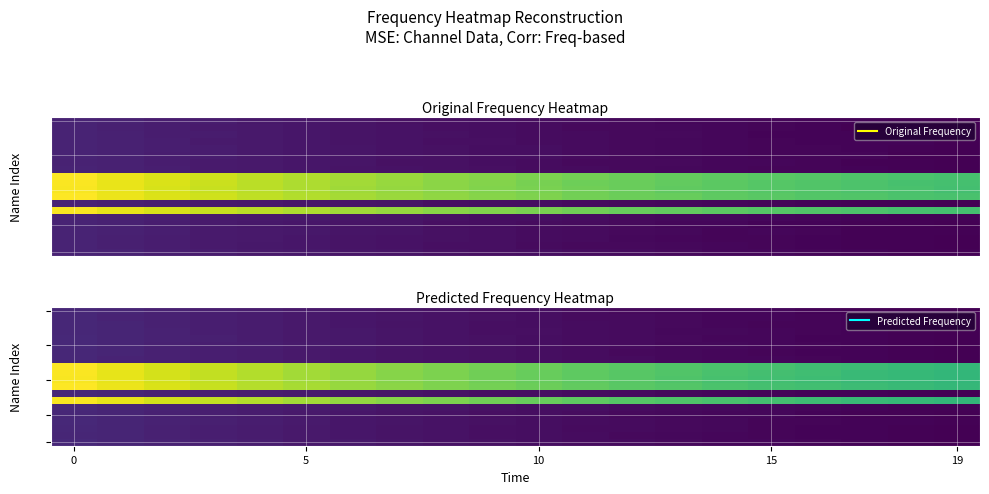

What is the difference between the maximum and minimum values in the row_0 series?

36.7